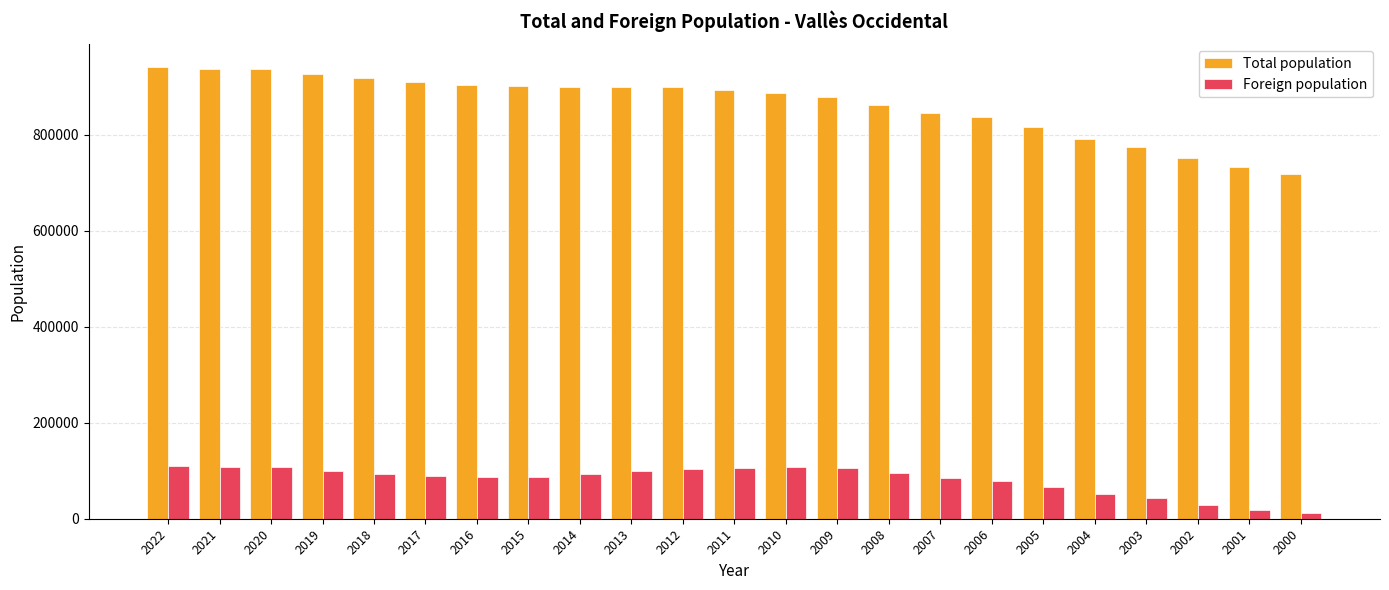

At how many categories does at least one series exceed 435333?

23